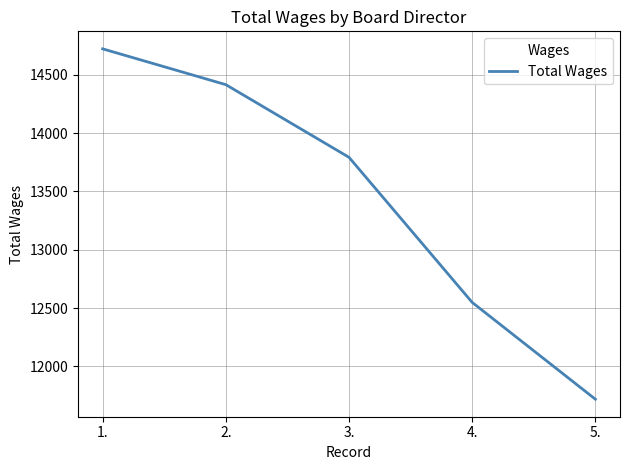

Does the chart display data point markers on the line(s)?

No